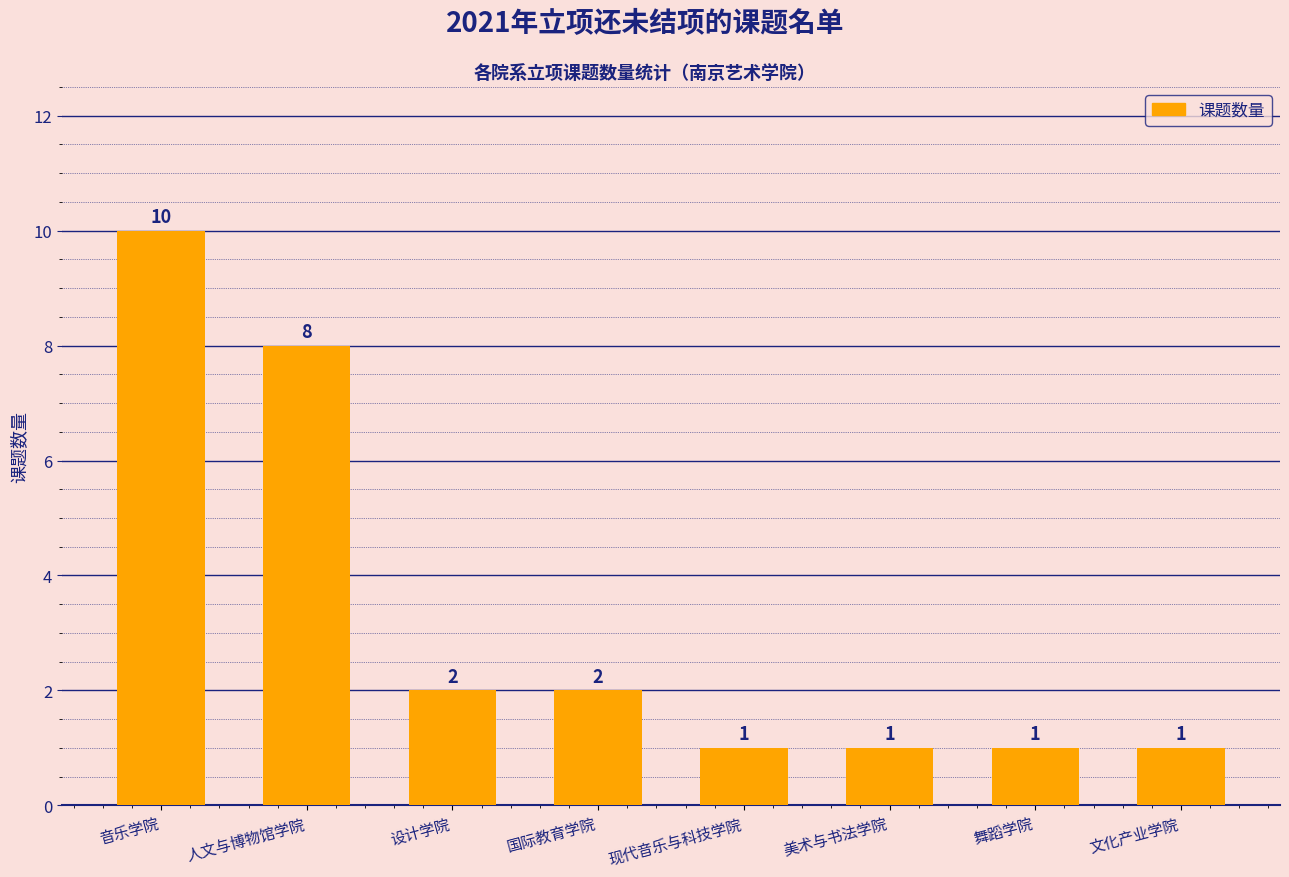

How many values are between 1 and 8?

7